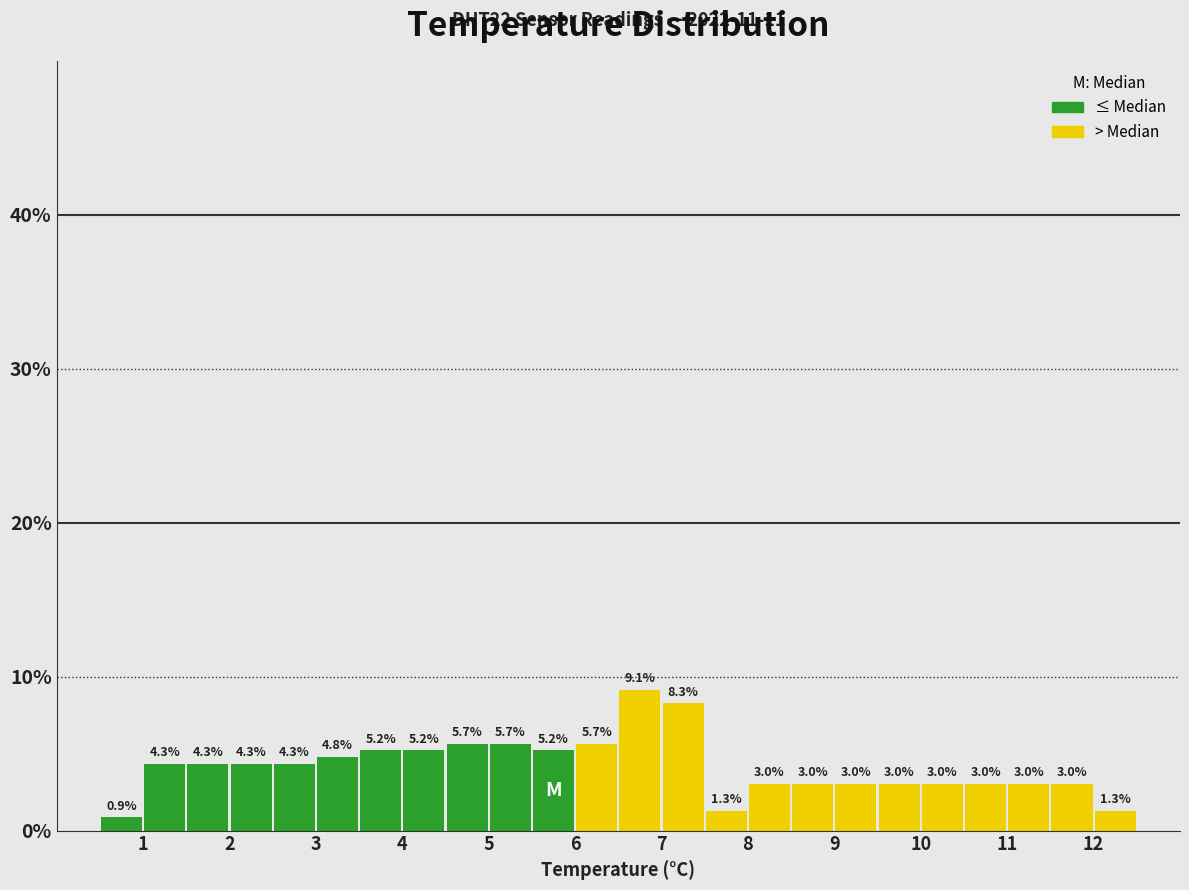

Reading left to right, transcribe this chart: for each bar, give the range it covers on the x-axis and its height.

0.5 to 1.0: 0.9
1.0 to 1.5: 4.3
1.5 to 2.0: 4.3
2.0 to 2.5: 4.3
2.5 to 3.0: 4.3
3.0 to 3.5: 4.8
3.5 to 4.0: 5.2
4.0 to 4.5: 5.2
4.5 to 5.0: 5.7
5.0 to 5.5: 5.7
5.5 to 6.0: 5.2
6.0 to 6.5: 5.7
6.5 to 7.0: 9.1
7.0 to 7.5: 8.3
7.5 to 8.0: 1.3
8.0 to 8.5: 3.0
8.5 to 9.0: 3.0
9.0 to 9.5: 3.0
9.5 to 10.0: 3.0
10.0 to 10.5: 3.0
10.5 to 11.0: 3.0
11.0 to 11.5: 3.0
11.5 to 12.0: 3.0
12.0 to 12.5: 1.3